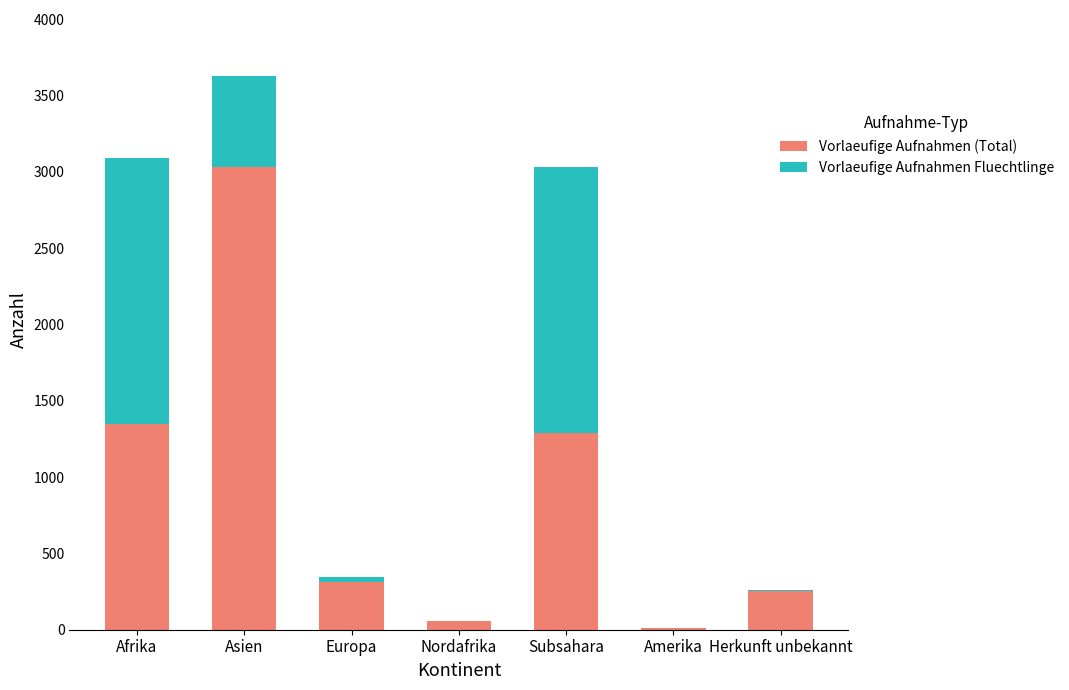

Which category has the highest value in the Vorlaeufige Aufnahmen (Total) series?

Asien